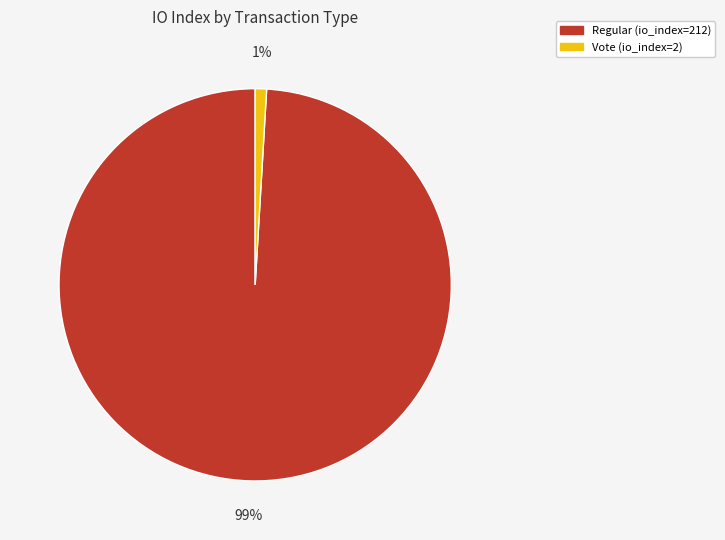

To the nearest percent, what is the difference between the Regular (io_index=212) and Vote (io_index=2) slice percentages?

98%